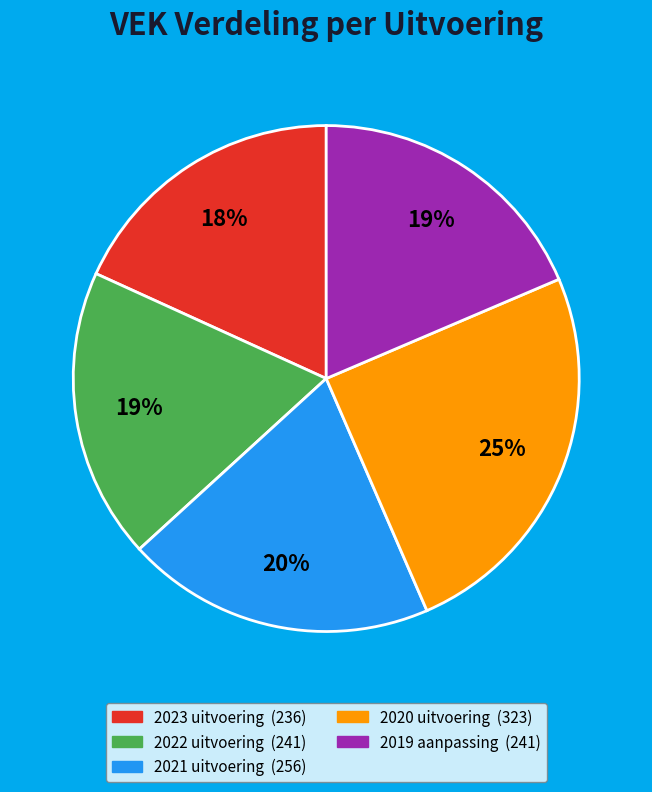

How many segments does this pie chart have?

5